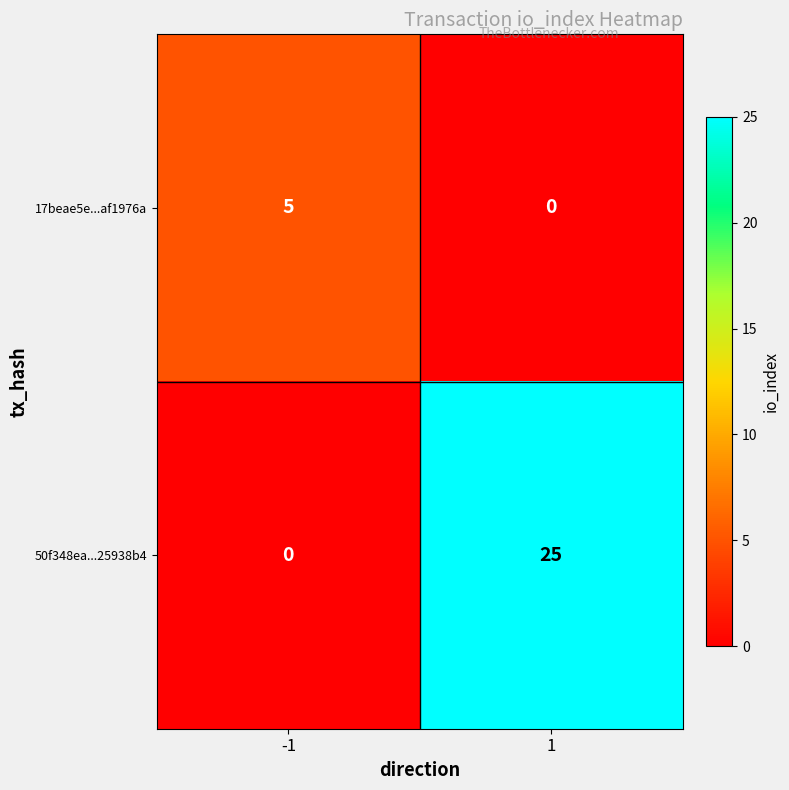

How many categories are shown in the chart?

2